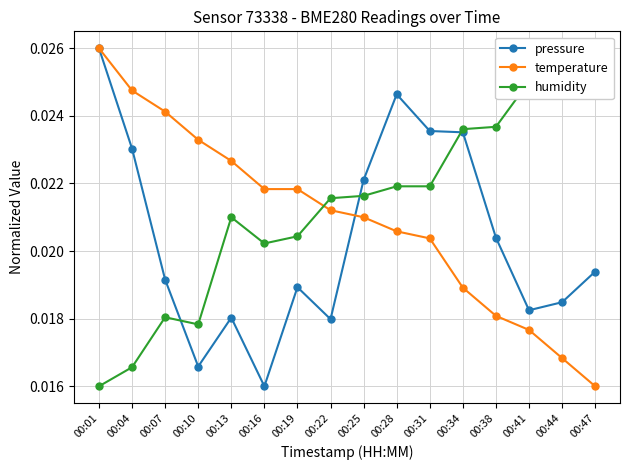

At 00:38, list the series in order from largest to smallest.

humidity, pressure, temperature